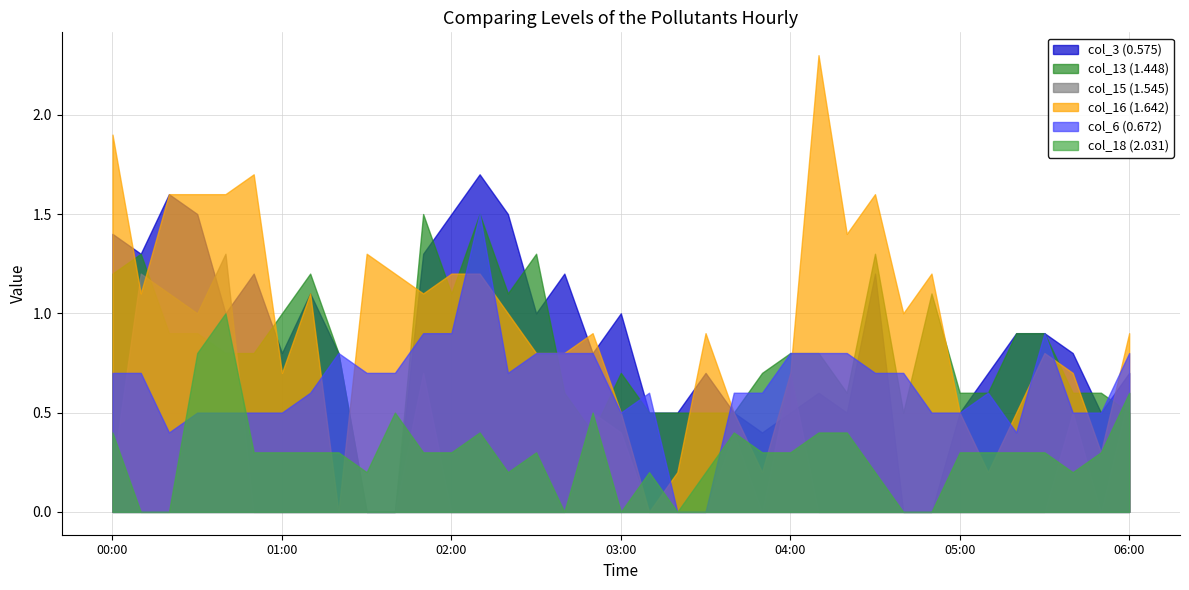

Where is the first local maximum for 1.545?

00:20